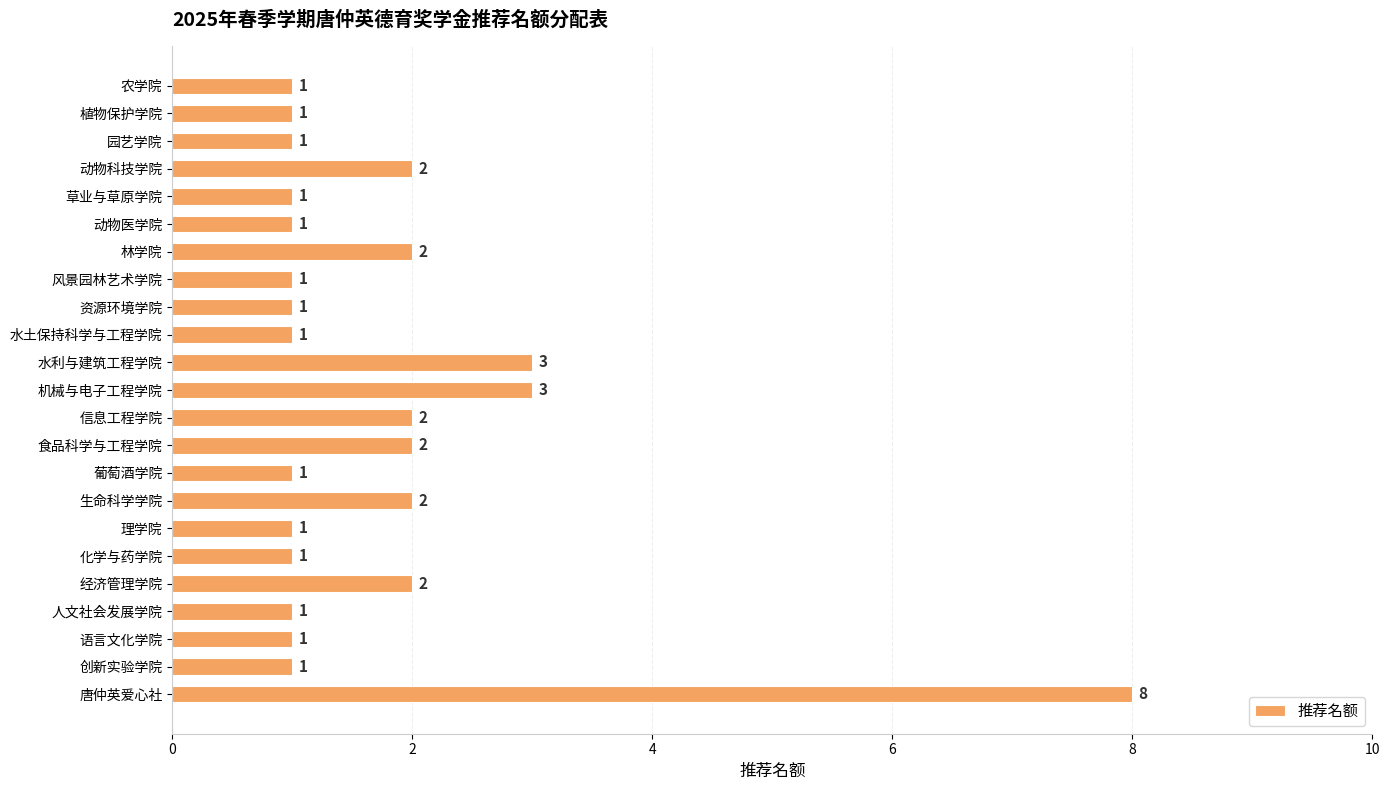

Which has a higher value, 风景园林艺术学院 or 生命科学学院?

生命科学学院